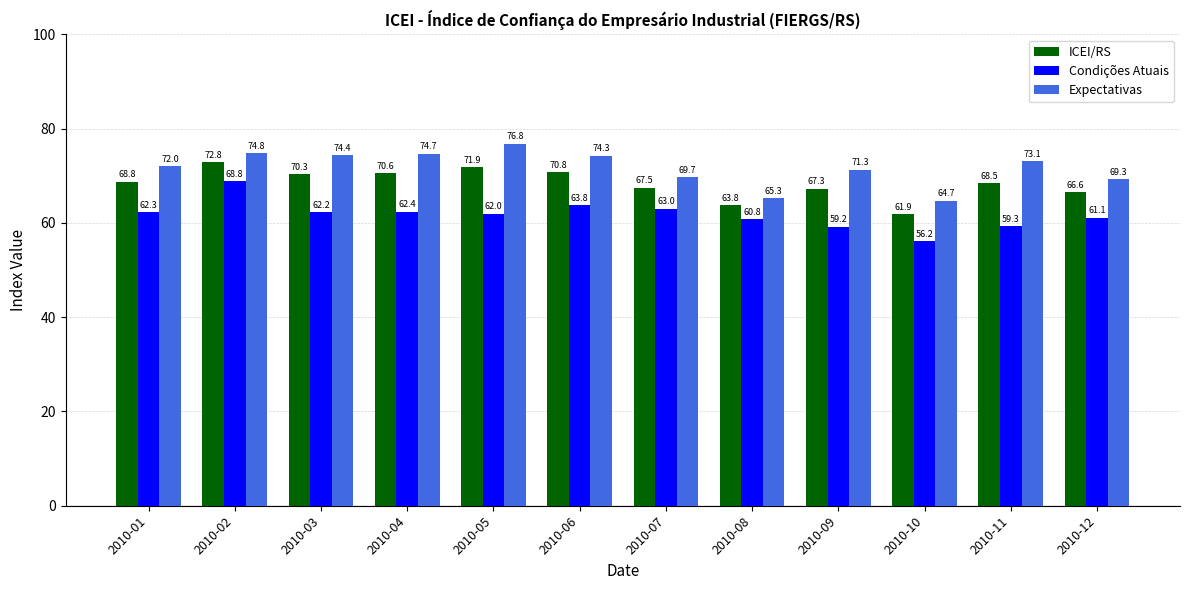

What is the maximum value shown in the chart?

76.8